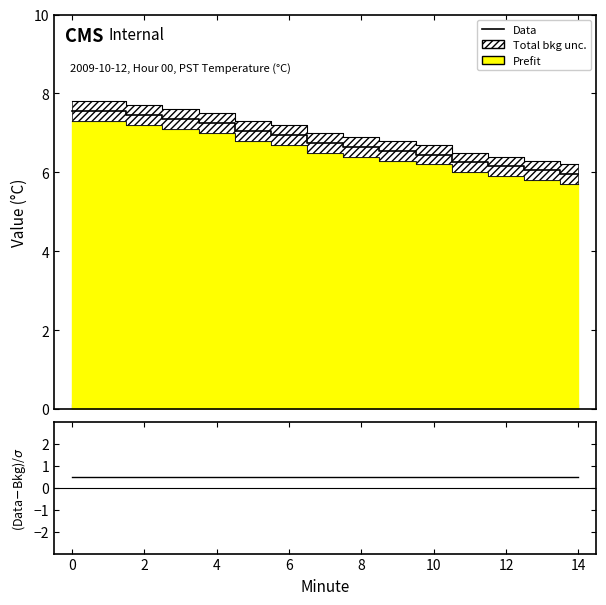

The Data series shows 6.0 at 13. True or false?

True